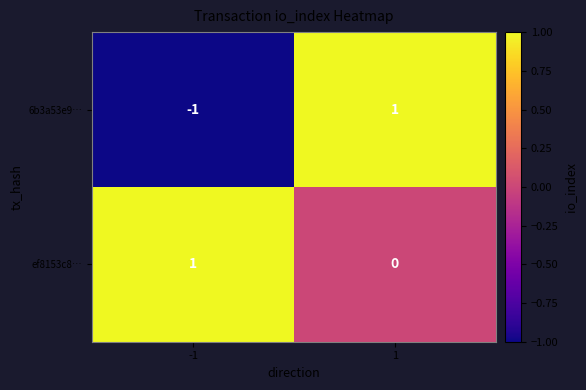

Reading left to right, list all the values displayed in this chart.

6b3a53e9…: -1=-1	1=1
ef8153c8…: -1=1	1=0